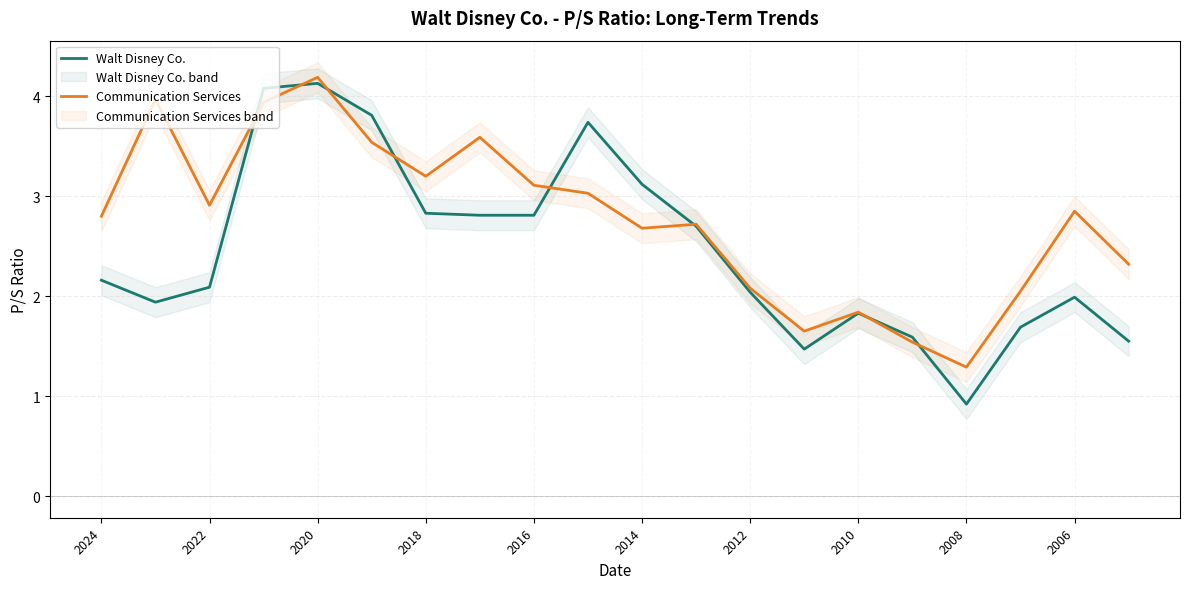

At which label does Communication Services reach its minimum?

2008